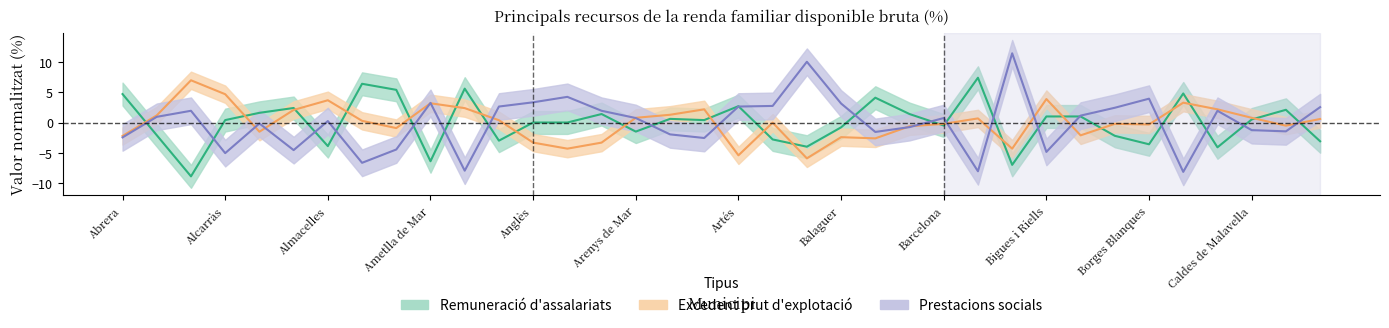

What are all the series names shown in the legend?

Remuneració d'assalariats, Excedent brut d'explotació, Prestacions socials